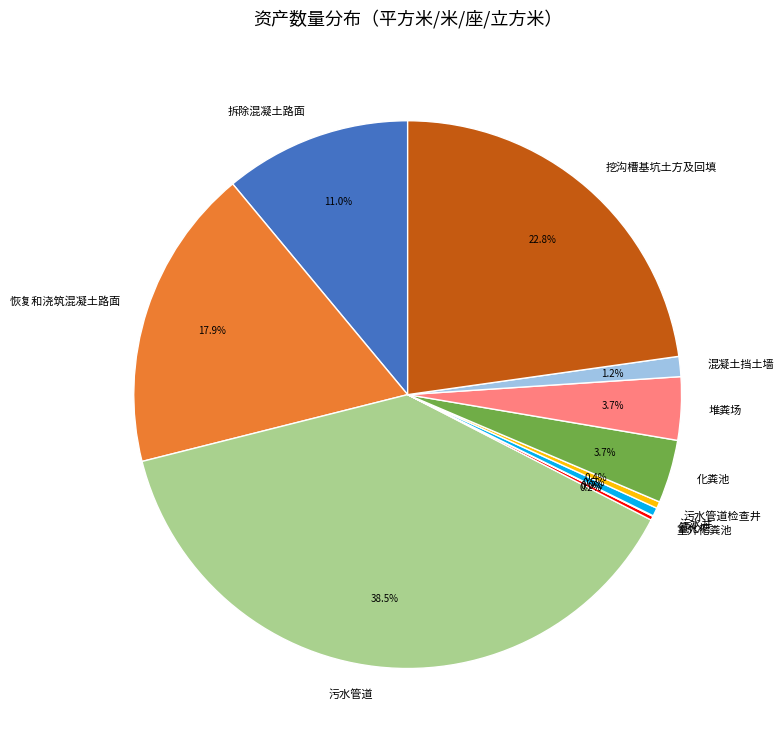

Does any single category account for the majority?

No